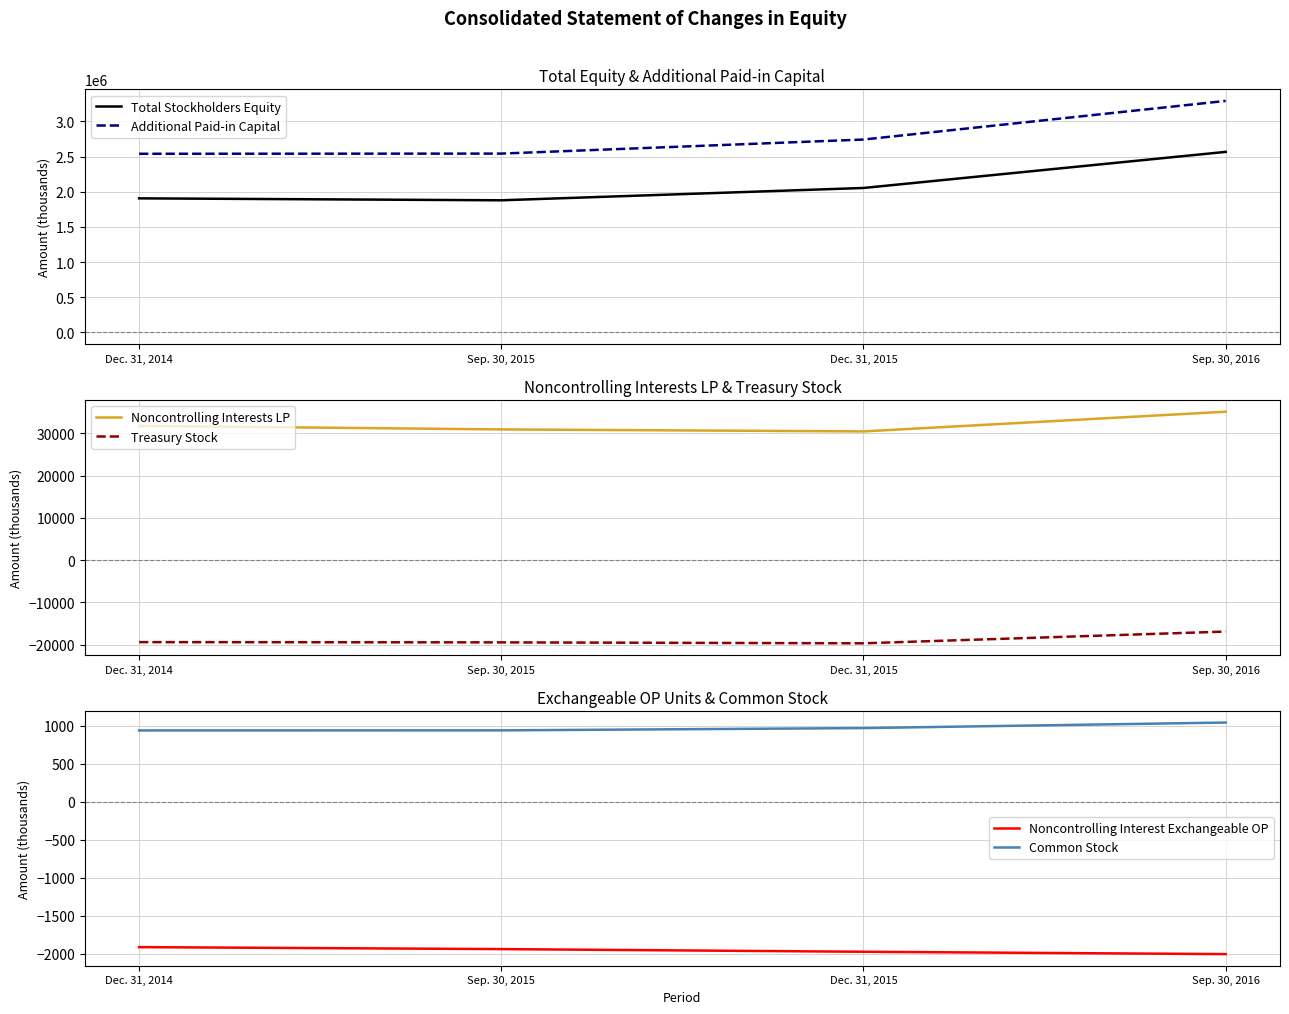

What is the difference between the highest and lowest values at Dec. 31, 2015?

2762166